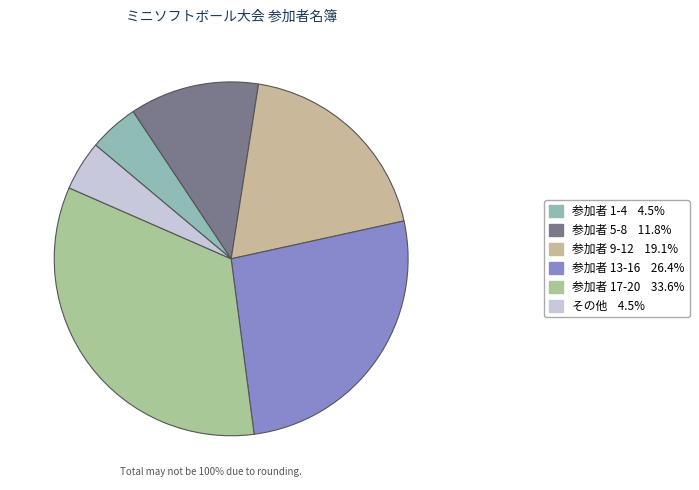

How many segments does this pie chart have?

6